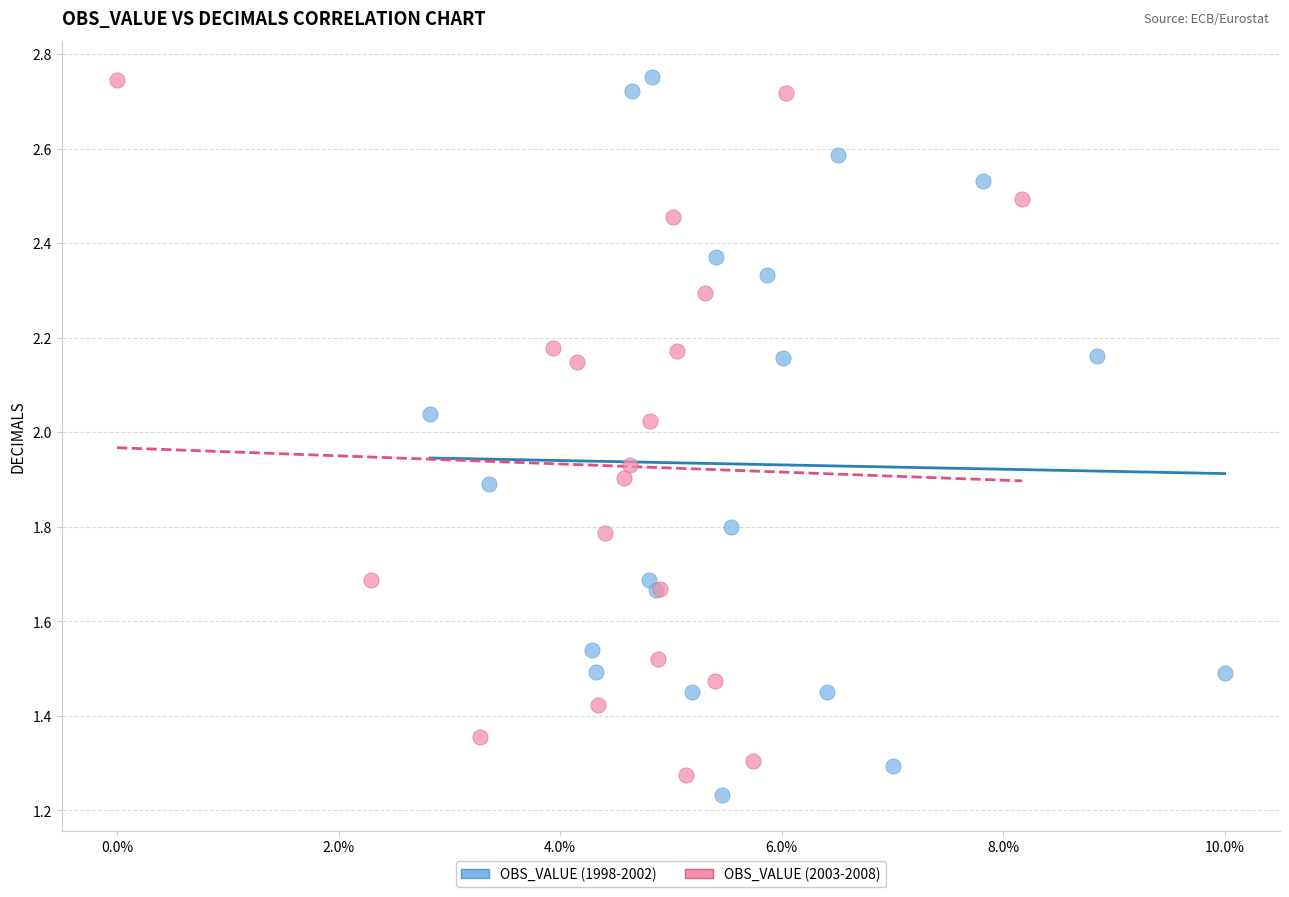

What are all the series names shown in the legend?

OBS_VALUE (1998-2002), OBS_VALUE (2003-2008)